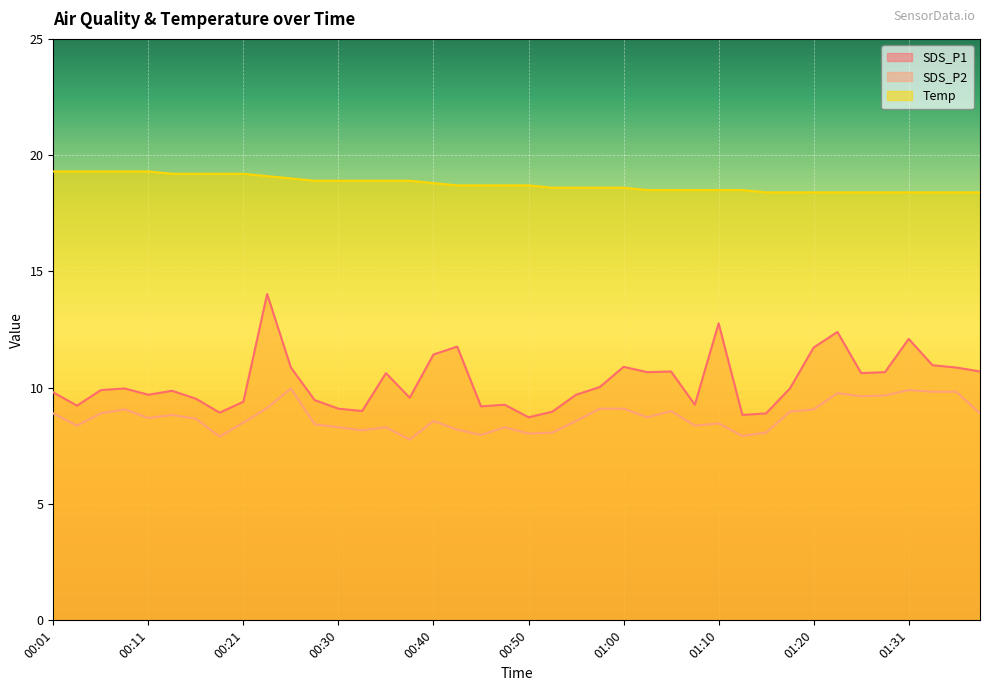

Where is Temp nearest to the value 18?

01:15